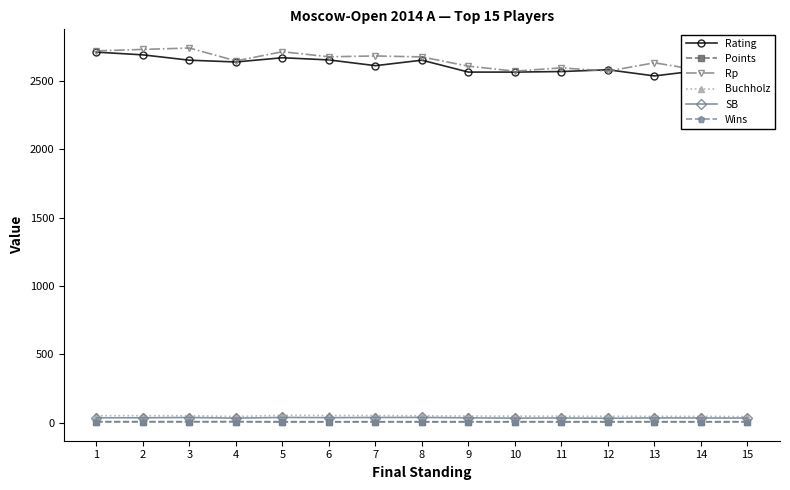

At how many categories does at least one series exceed 27?

15